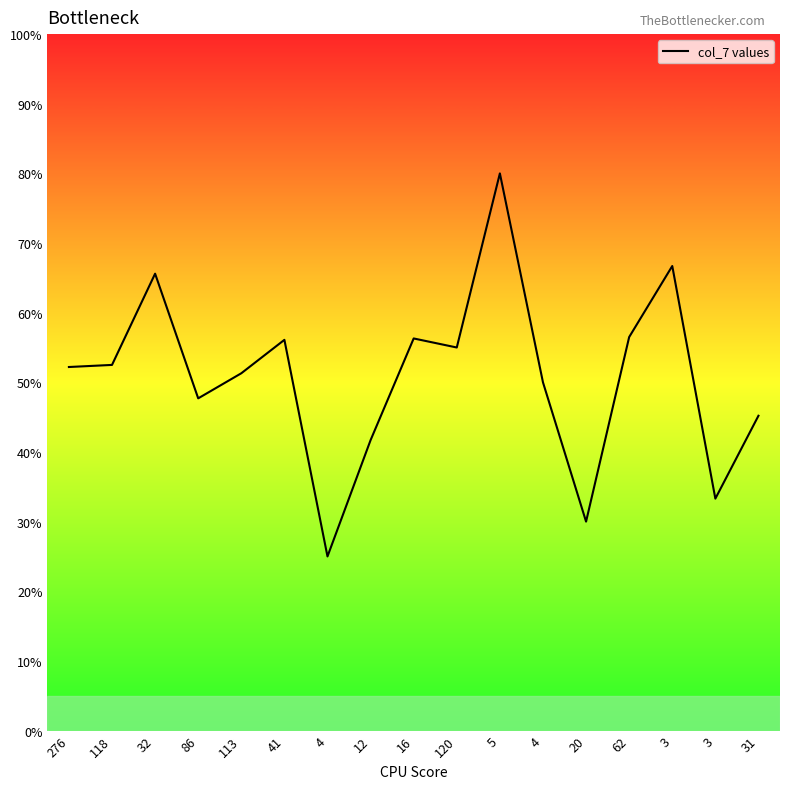

Reading left to right, what are all the values shown in this chart?

52.2	52.5	65.6	47.7	51.3	56.1	25.0	41.7	56.3	55.0	80.0	50.0	30.0	56.5	66.7	33.3	45.2